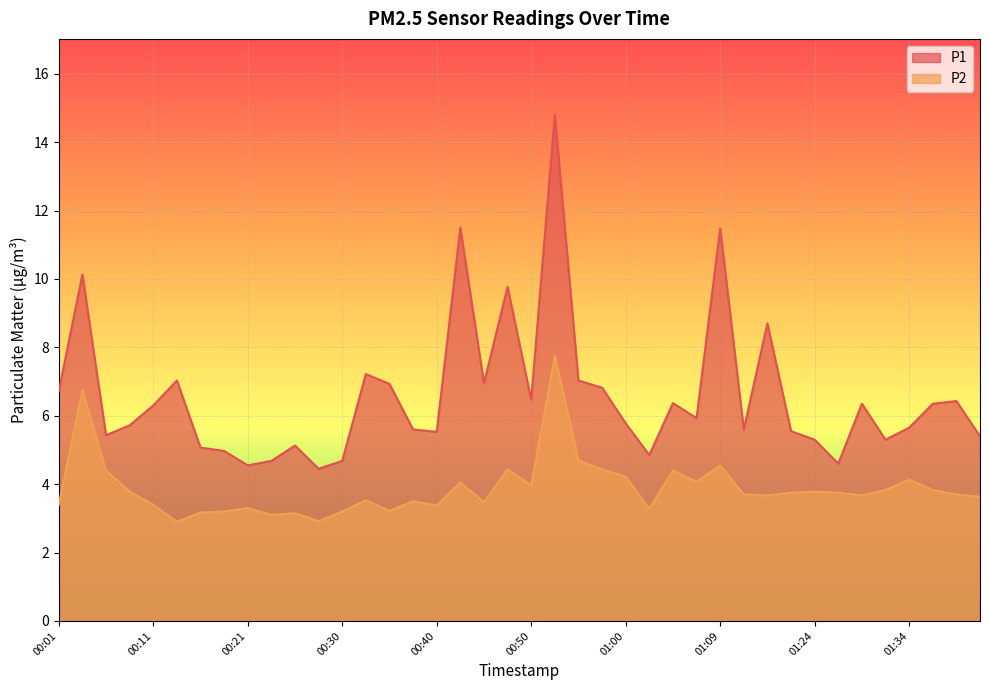

Which series has the widest spread of values?

P1